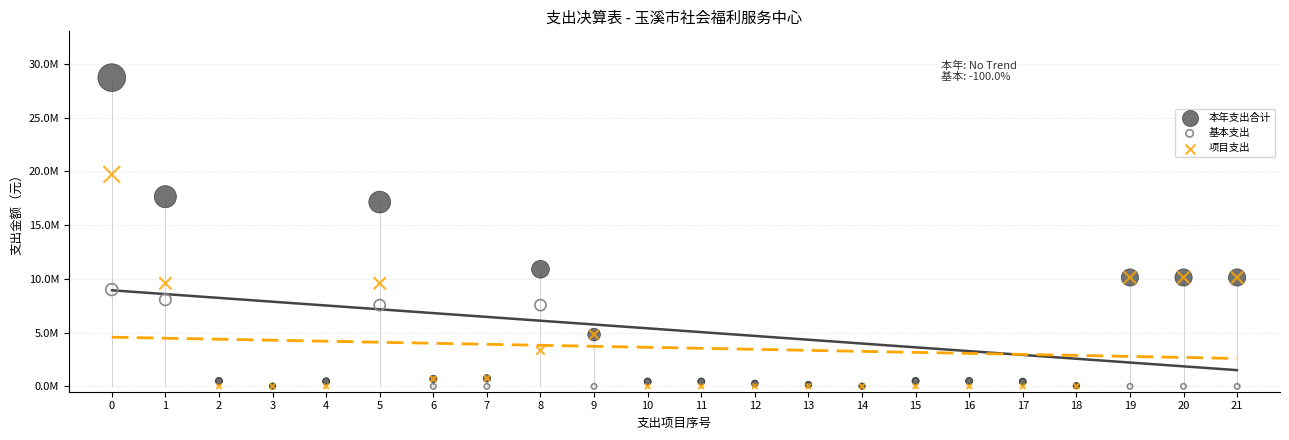

What are all the series names shown in the legend?

本年支出合计, 基本支出, 项目支出